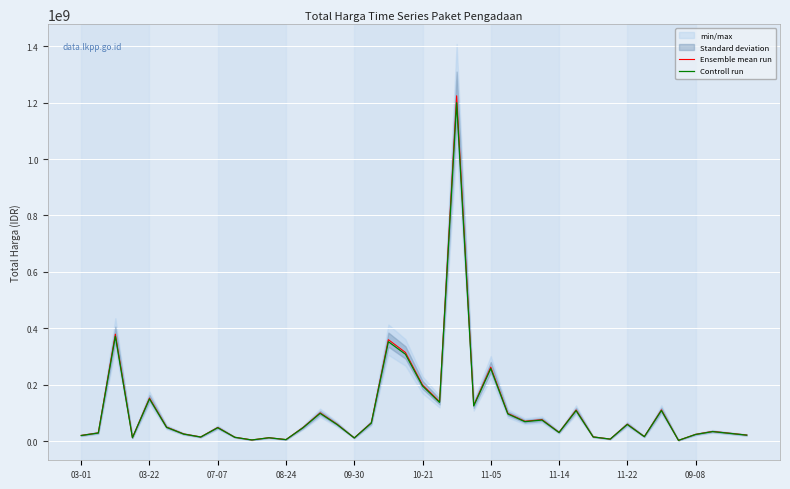

What is the difference between the maximum and second lowest values in the Controll run series?

1196439860.0